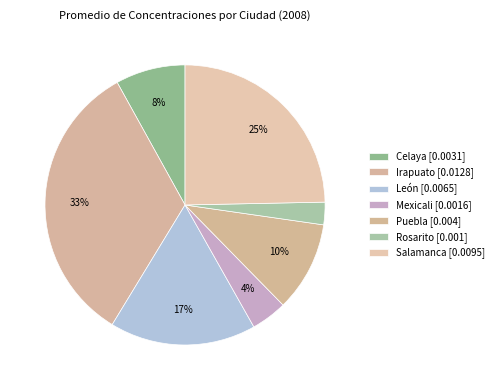

To the nearest percent, what is the combined percentage of Salamanca and Irapuato?

58%